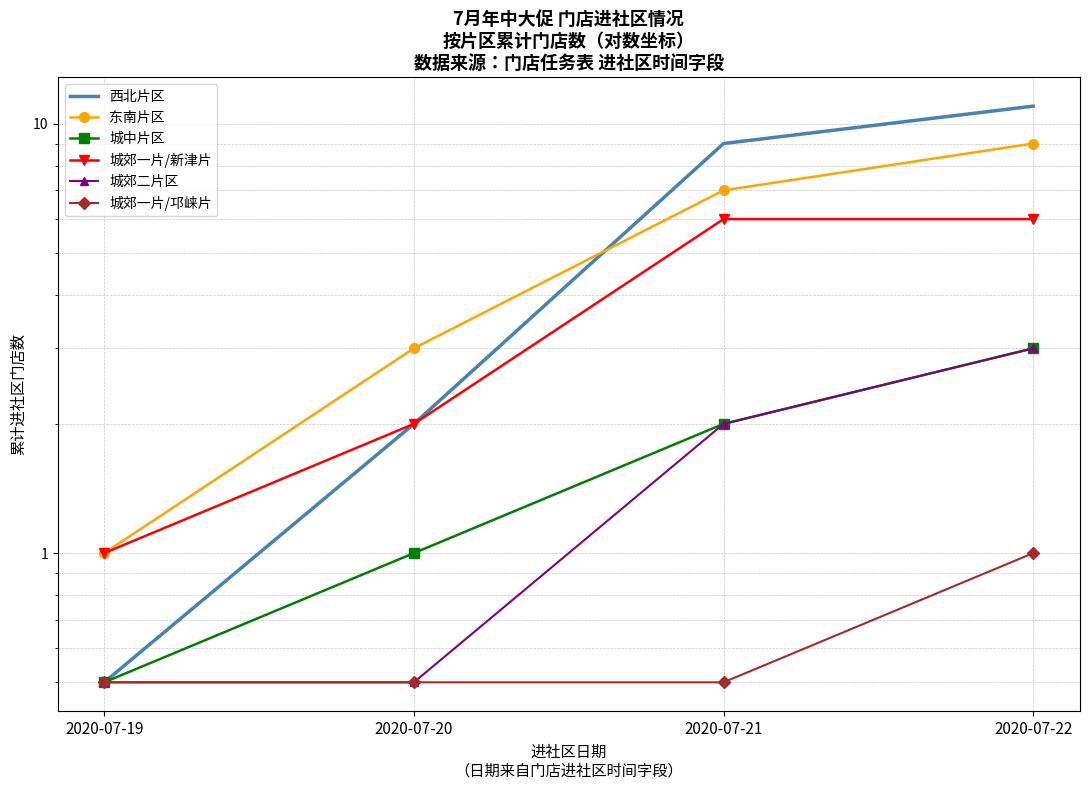

True or false: 东南片区 has a value of 3.0 at 2020-07-20.

True